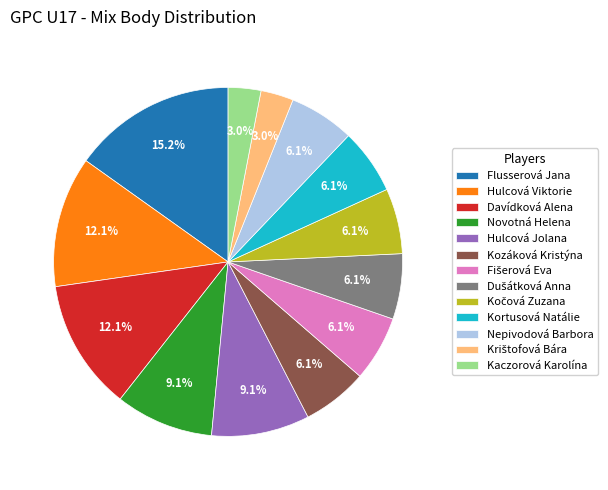

What is the total percentage of Davídková Alena and Kortusová Natálie?

18.2%